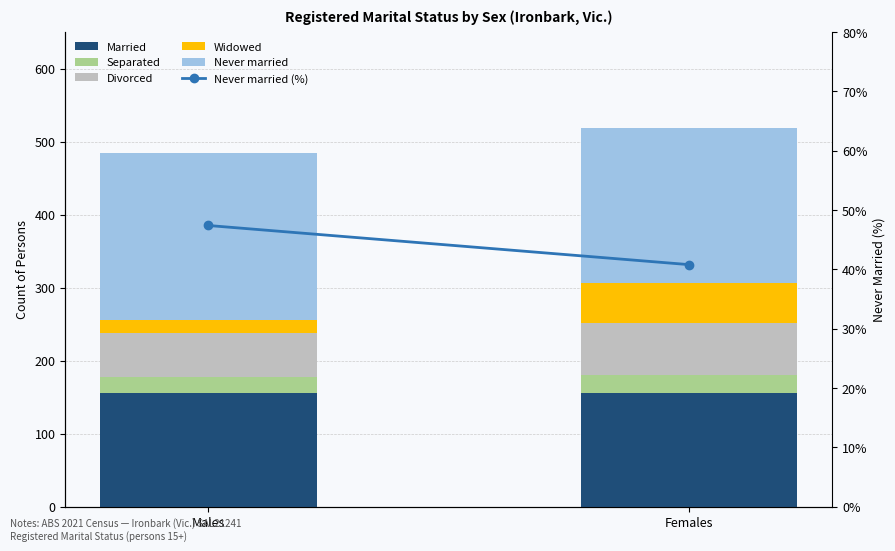

Reading left to right, list all the values displayed in this chart.

Married: 156.0	156.0
Separated: 21.0	24.0
Divorced: 61.0	72.0
Widowed: 18.0	54.0
Never married: 228.0	212.0
Never married (%): 47.4	40.8